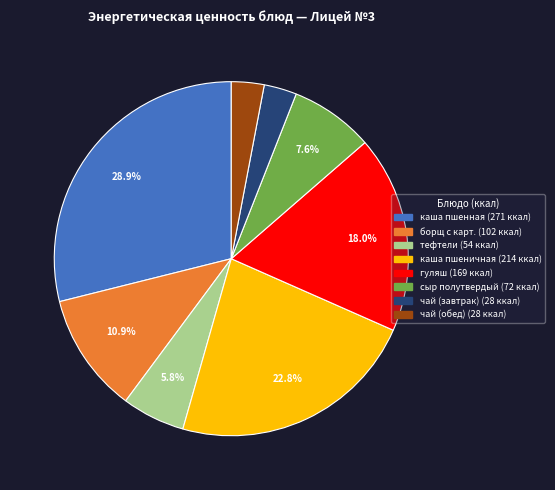

Does any single category account for the majority?

No